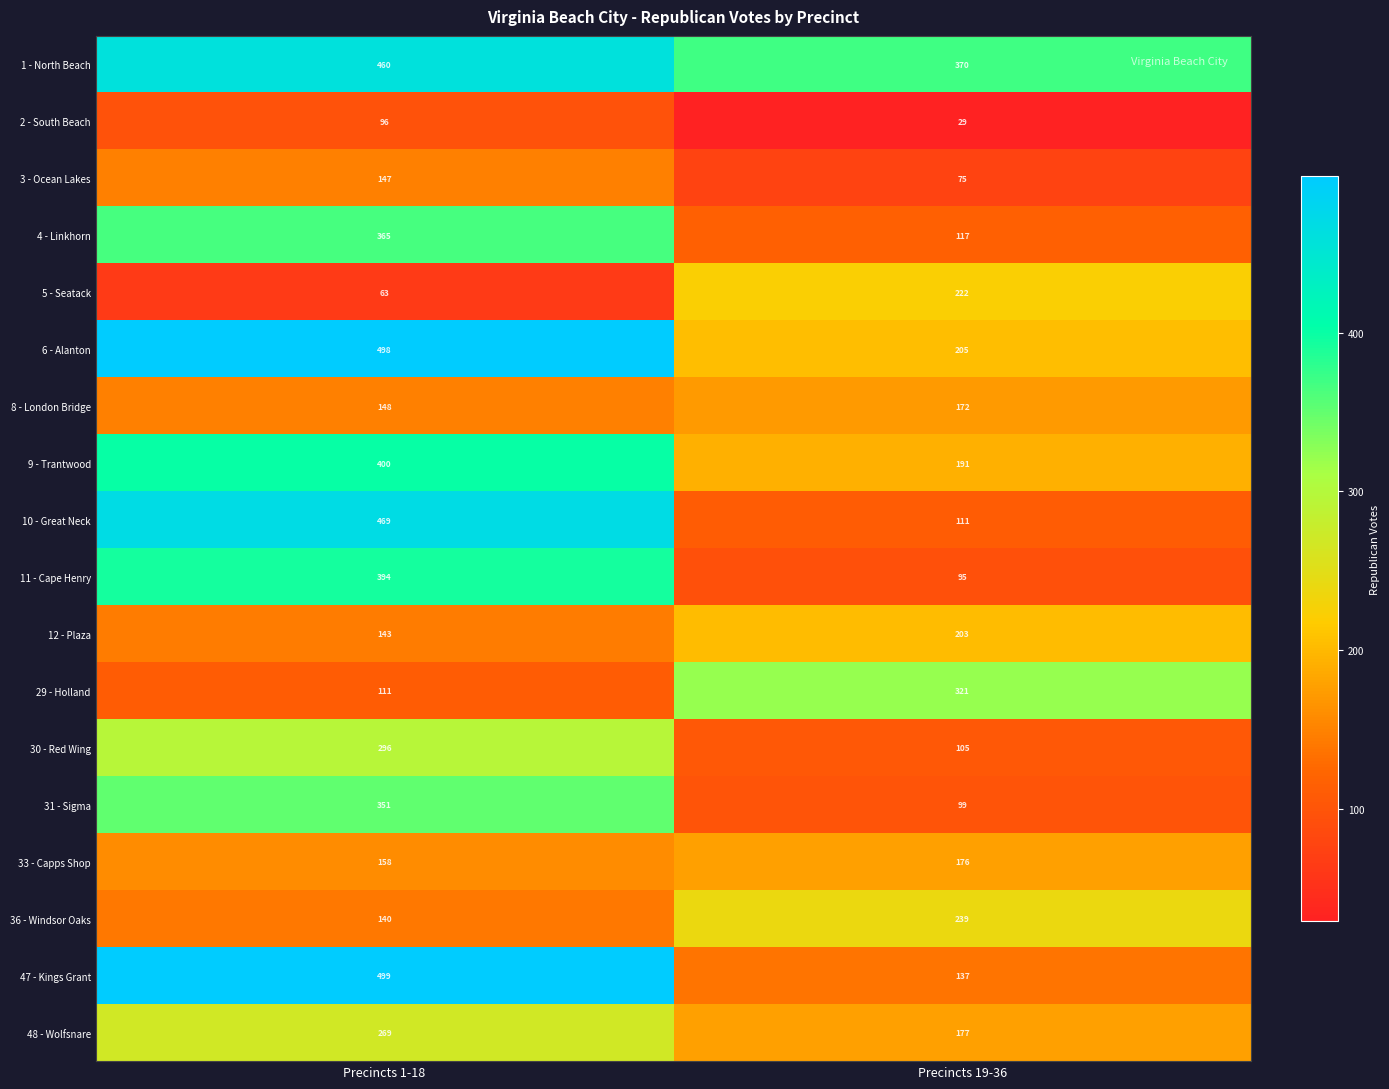

List the labels in order of 3 - Ocean Lakes value, smallest first.

Precincts 19-36, Precincts 1-18